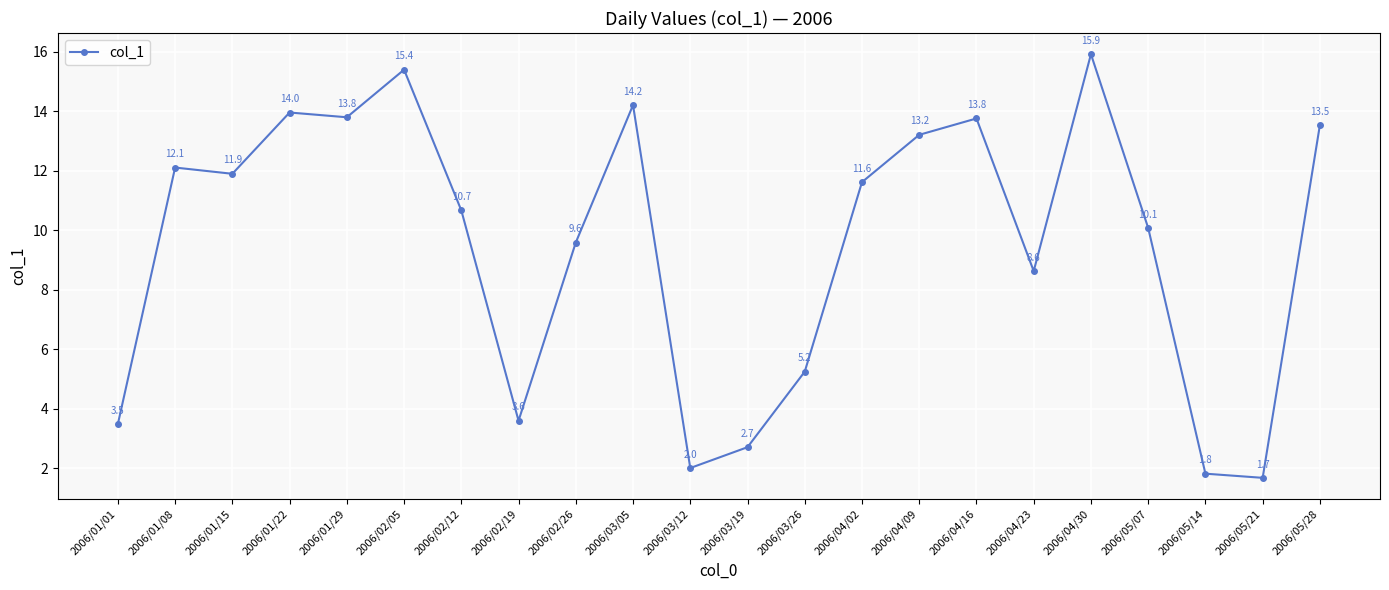

True or false: the data shows 8.6 at 2006/04/23.

True